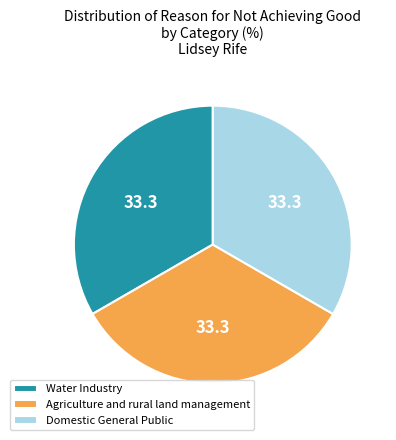

What is the ratio of the value at Water Industry to the value at Agriculture and rural land management?

1.0